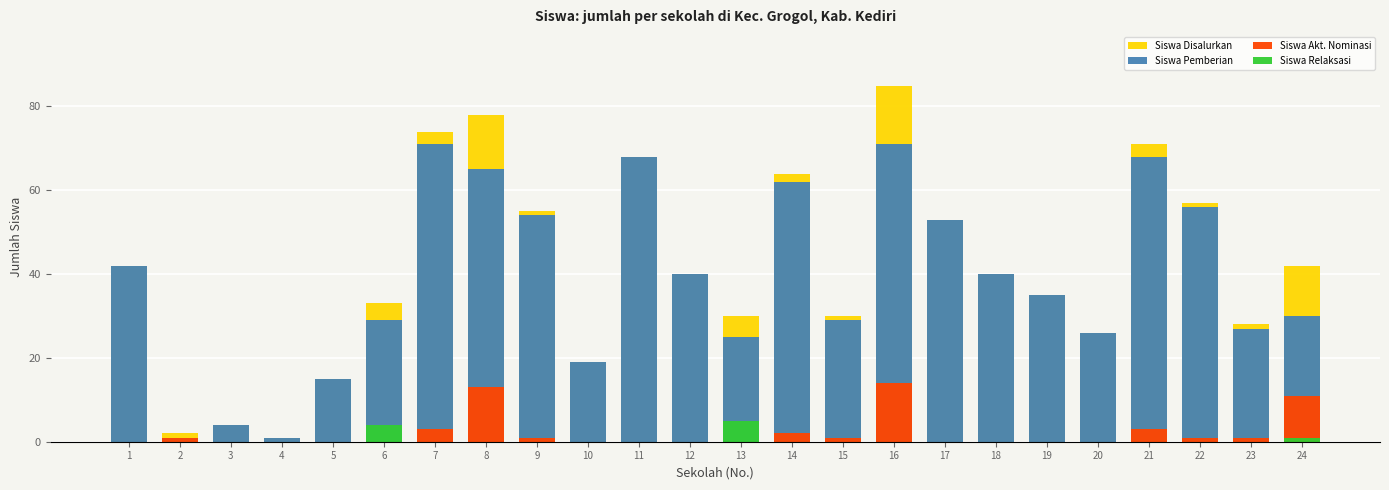

What is the difference between the maximum and minimum values in the Siswa Relaksasi series?

5